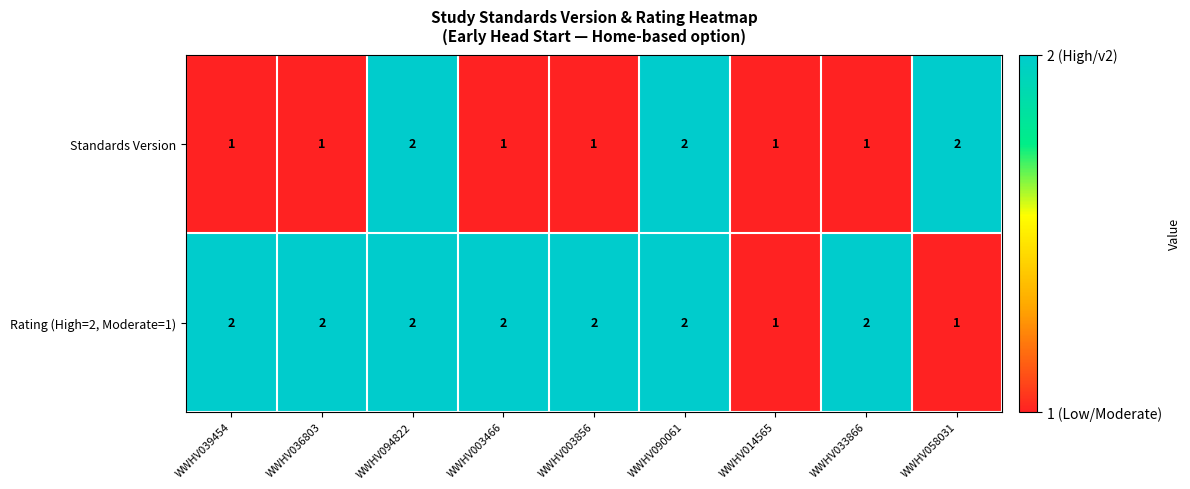

At WWHV033866, list the series in order from smallest to largest.

Standards Version, Rating (High=2, Moderate=1)